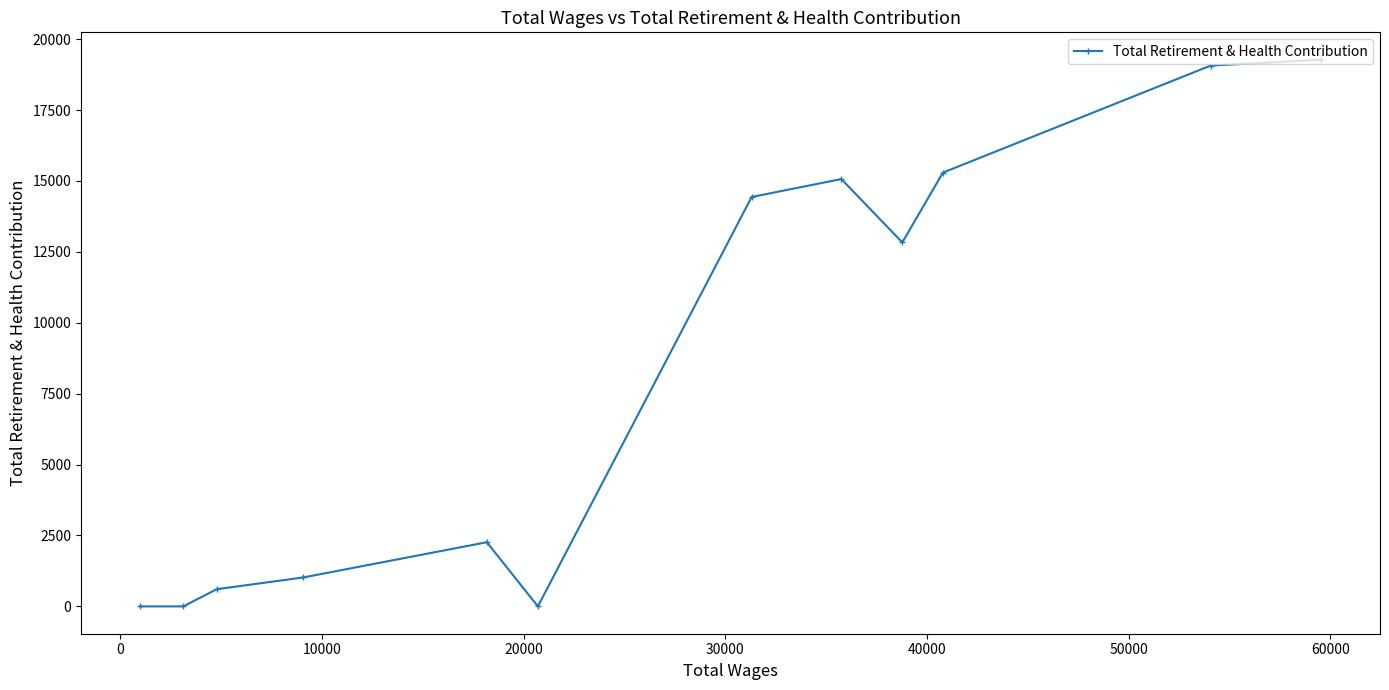

Reading left to right, what are all the values shown in this chart?

0	0	605	1021	2262	0	14435	15066	12832	15293	19066	19276